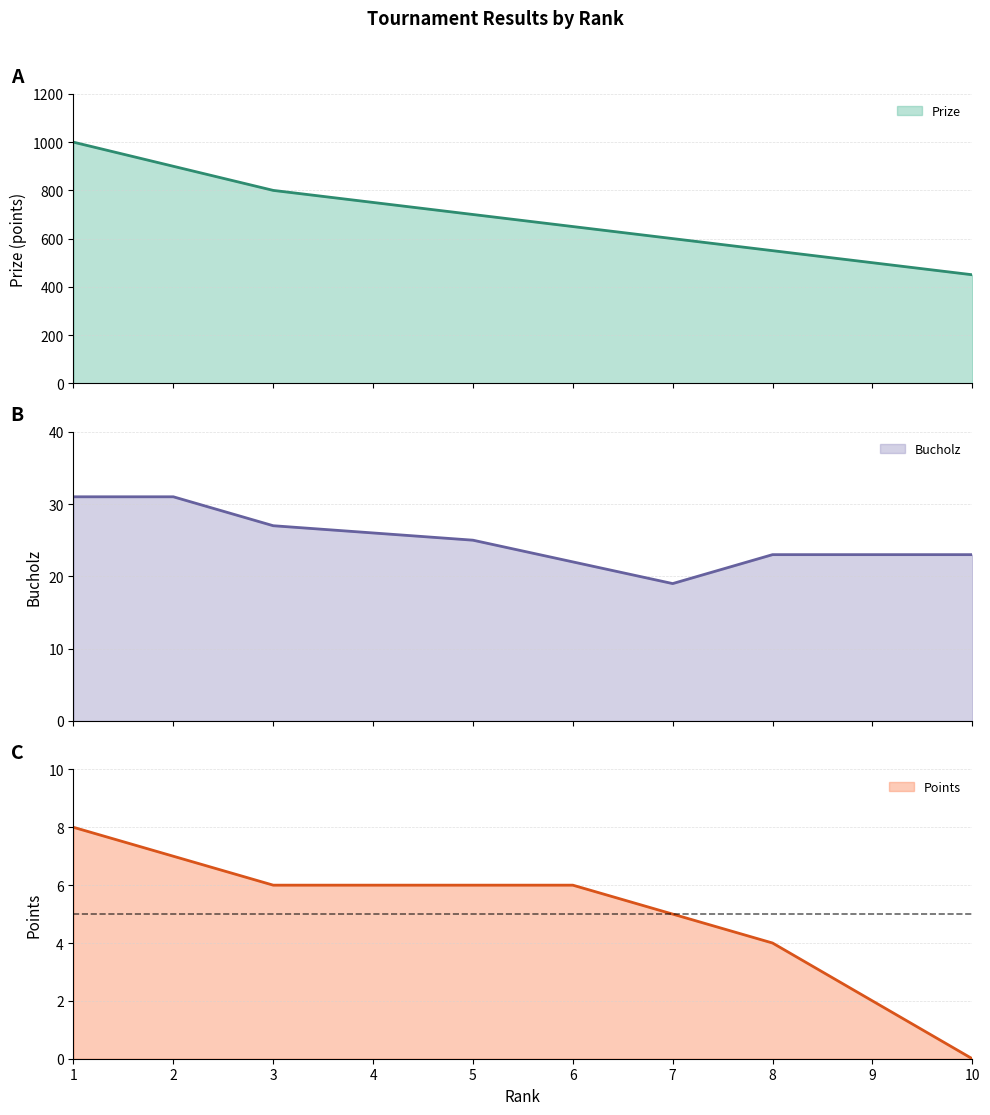

True or false: Points and Bucholz cross at least once.

False